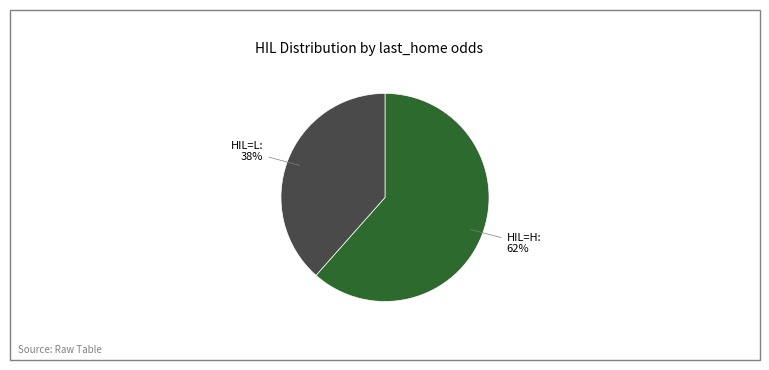

True or false: HIL=H accounts for 49% of the total.

False